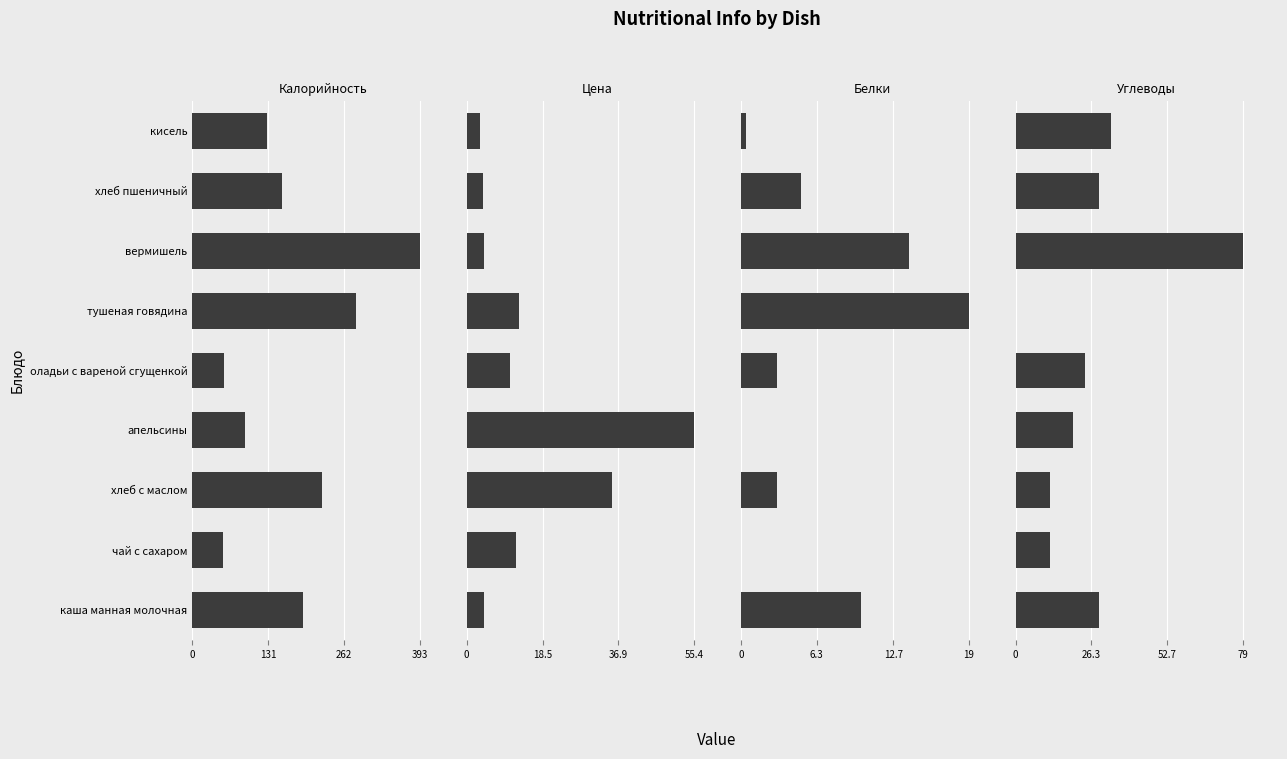

Between хлеб с маслом and тушеная говядина, which series saw the biggest shift?

Калорийность